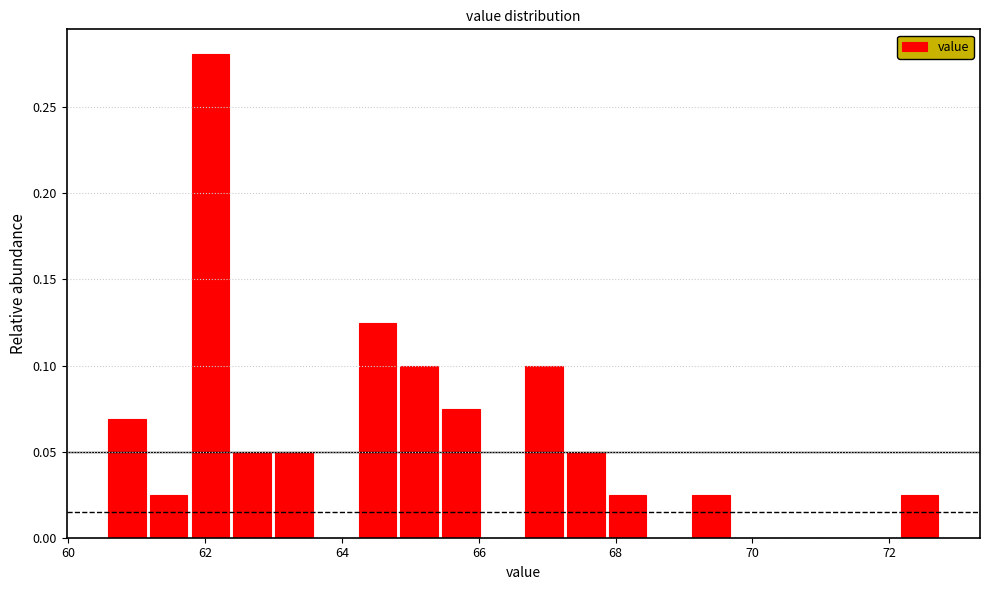

Read against the x-axis, roughly where is the centre of the tallest bar?

62.0